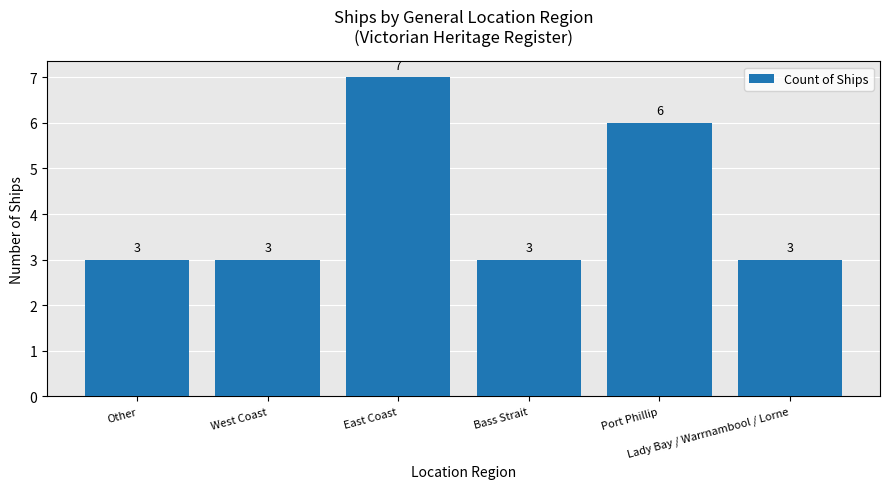

Which category has the highest value across all series?

East Coast